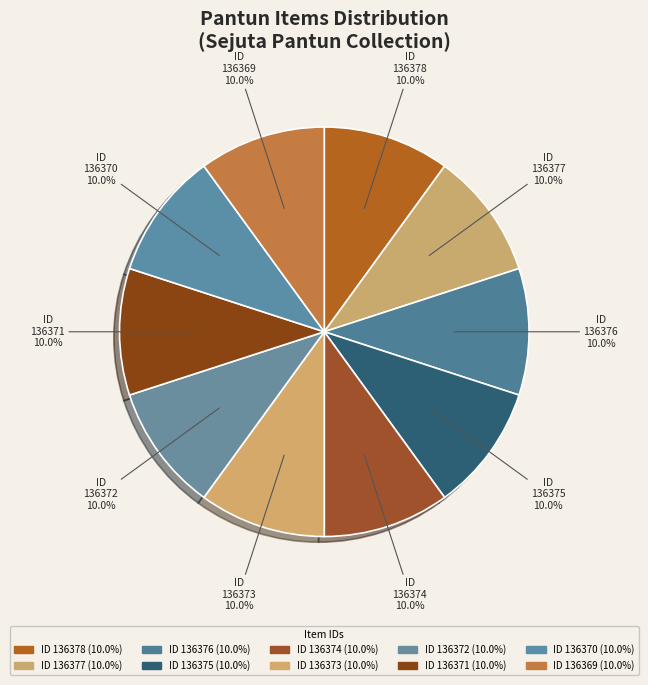

What is the total percentage of Item 136378 and Item 136376?

20.0%